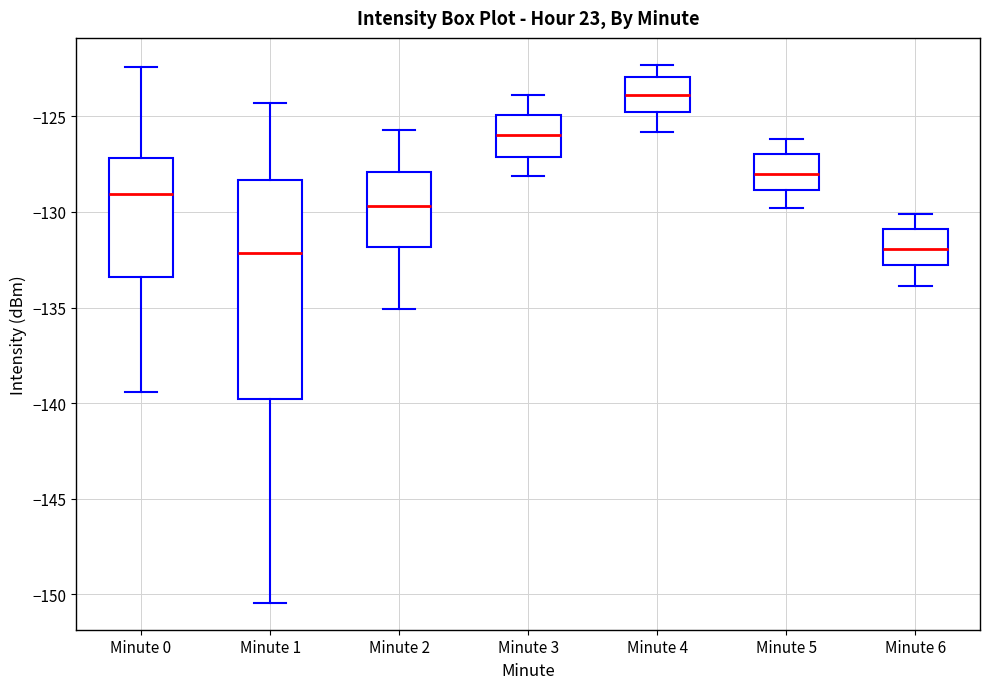

Where is the upper edge of the box for Minute 4 on the y-axis? The values are not printed on the chart, so give them approximately, as read against the axis.

-123.0